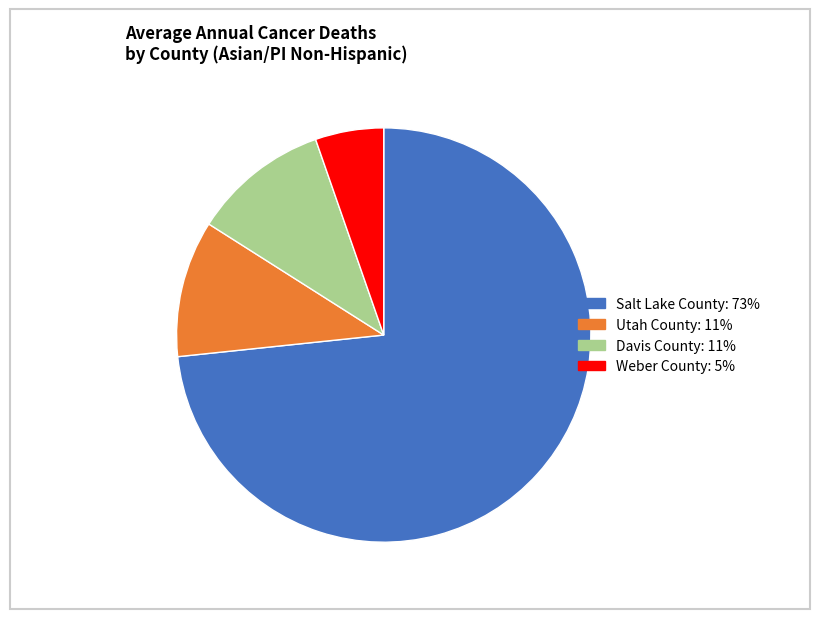

Do Salt Lake County and Davis County together represent more than half of the pie?

Yes